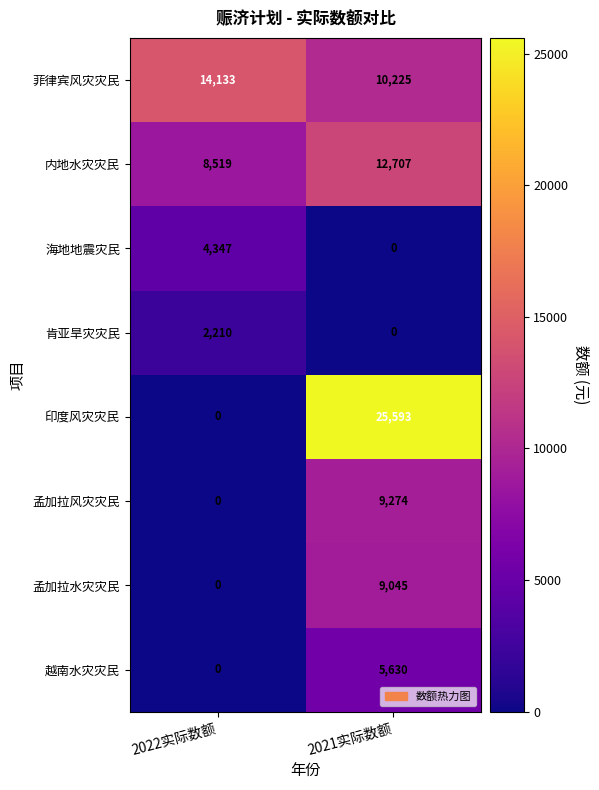

Reading left to right, transcribe all the data shown in this chart.

菲律宾风灾灾民: 14133	10225
内地水灾灾民: 8519	12707
海地地震灾民: 4347	0
肯亚旱灾灾民: 2210	0
印度风灾灾民: 0	25593
孟加拉风灾灾民: 0	9274
孟加拉水灾灾民: 0	9045
越南水灾灾民: 0	5630